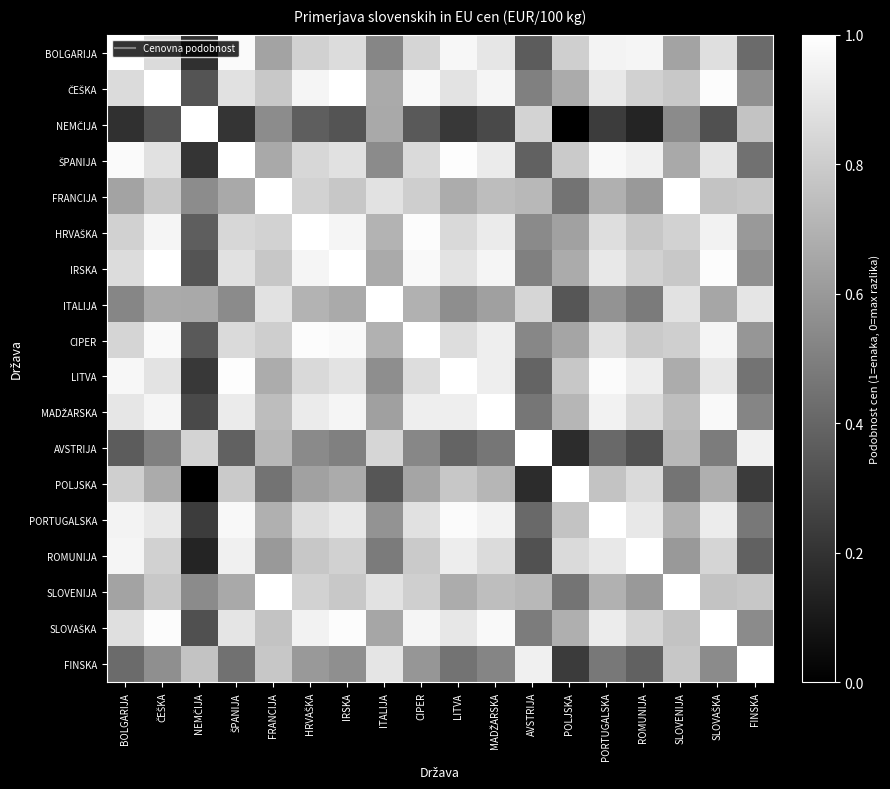

What is the spread (max minus min) of values at ŠPANIJA?

0.8